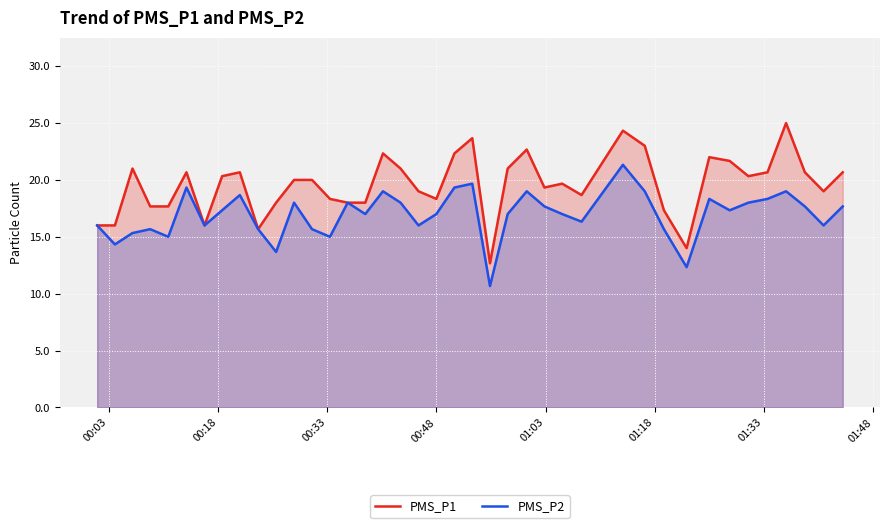

What is the smallest value displayed?

10.7